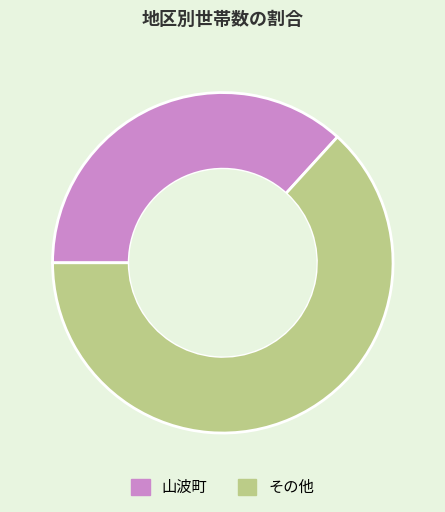

Is 山波町 the majority of the pie?

No